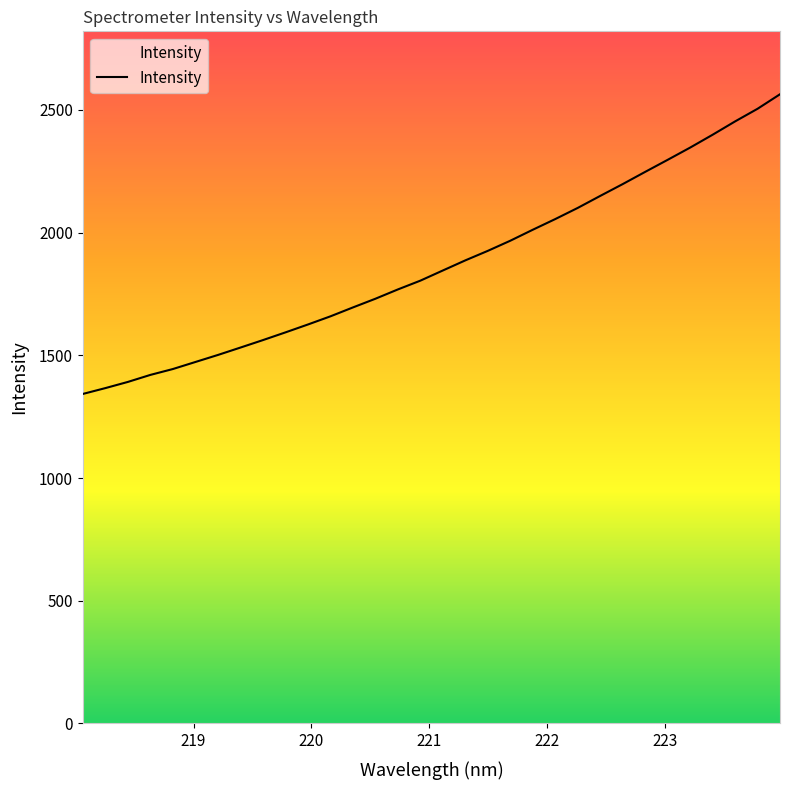

Reading left to right, transcribe all the data shown in this chart.

1342.9	1366.7	1391.9	1420.5	1444.4	1473.1	1501.7	1531.8	1562.3	1593.7	1625.9	1659.1	1695.4	1730.9	1768.8	1804.7	1846.1	1887.3	1926.1	1967.4	2012.1	2055.6	2101.1	2150.0	2198.1	2247.9	2297.0	2346.8	2399.2	2453.5	2504.9	2564.1